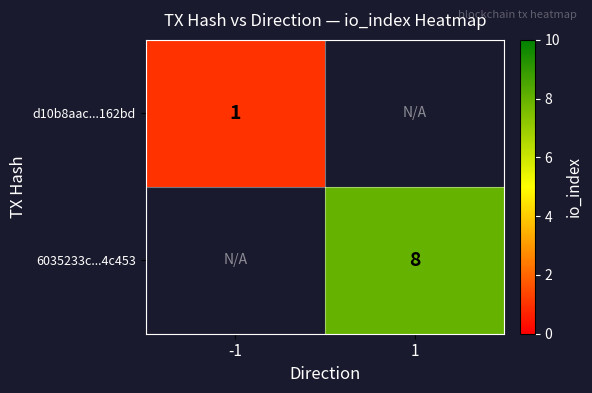

Is it true that 6035233c...4c453 equals 8 at 1?

True